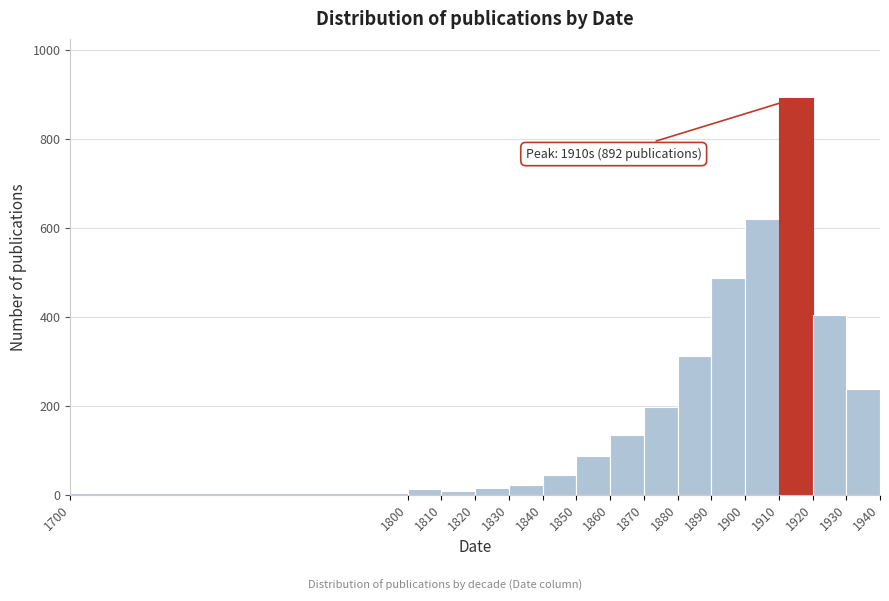

Over which range of the x-axis is the bar tallest?

1910 to 1920